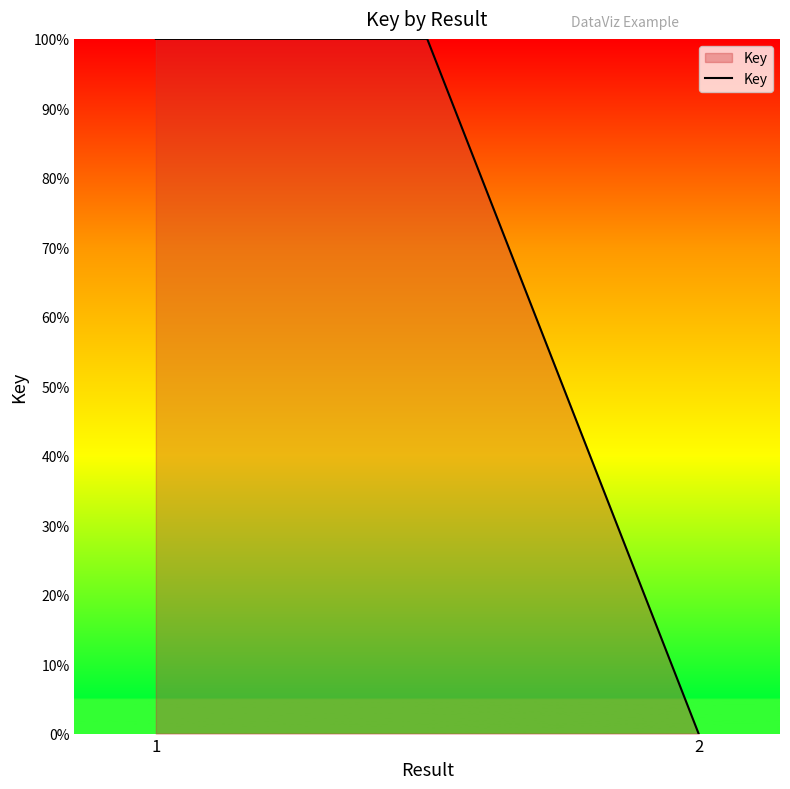

How many distinct data groups are displayed?

1